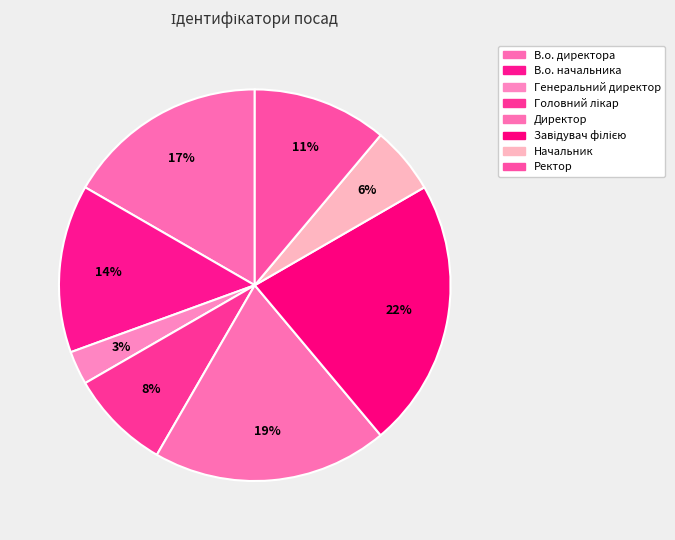

How many slices are in this pie chart?

8